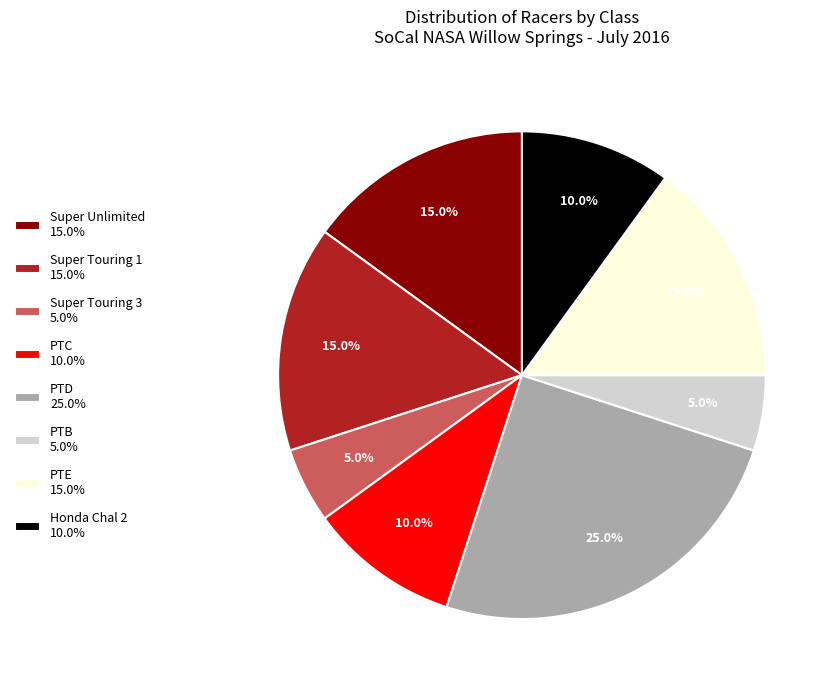

Do PTE and PTD together represent more than half of the pie?

No